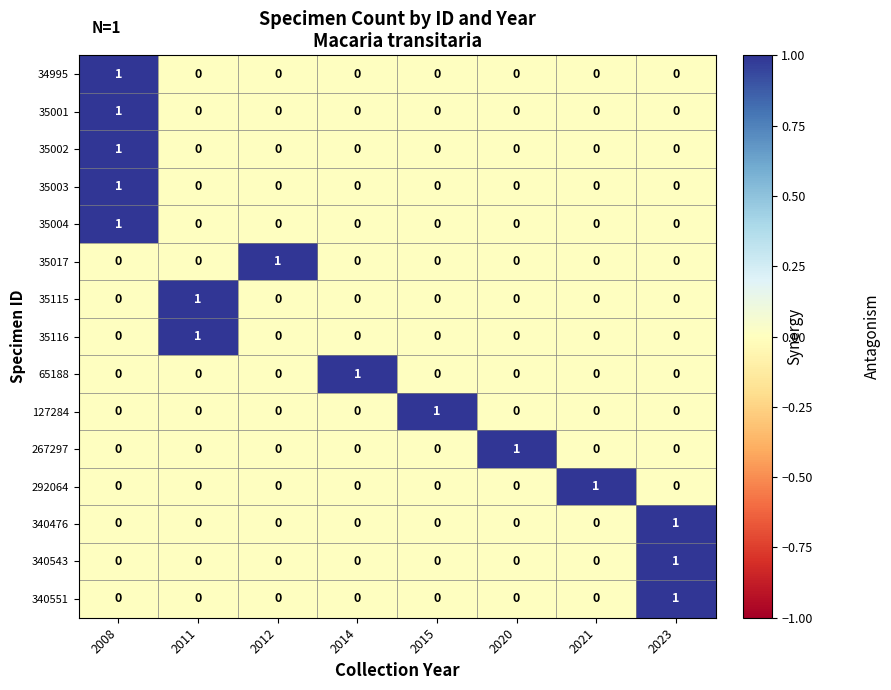

Which category has the highest value in the 35004 series?

2008